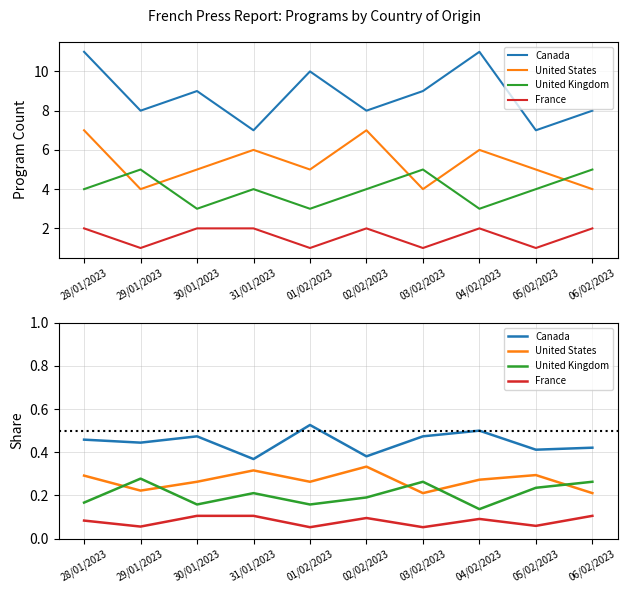

Which series changed the most between 02/02/2023 and 04/02/2023?

Canada